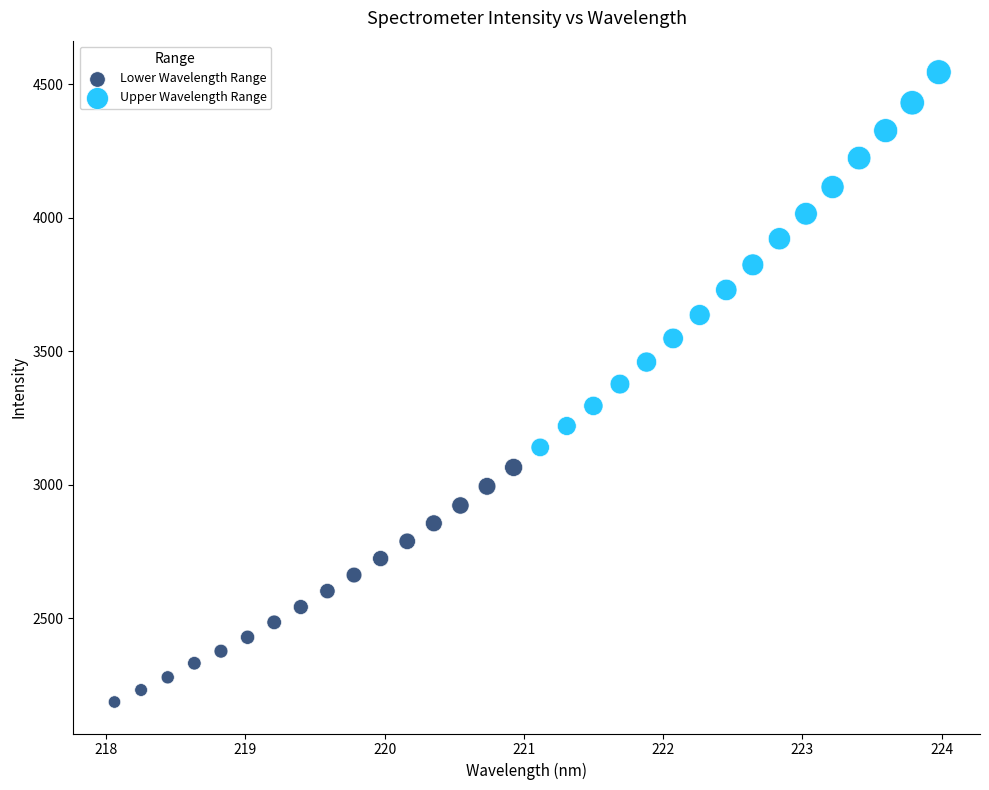

Which series has the largest Y range (max minus min)?

Upper Wavelength Range